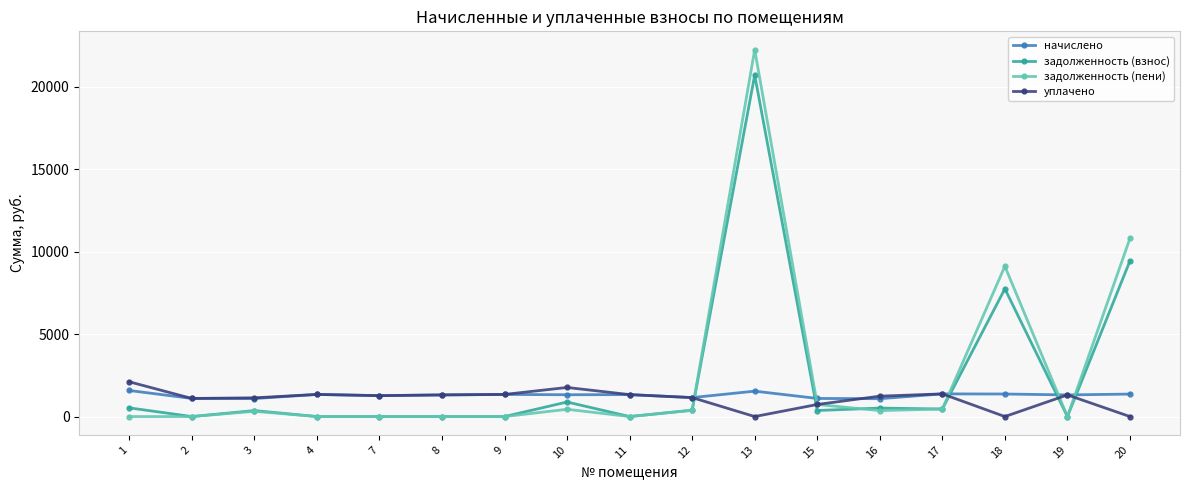

Count the number of categories in the chart.

17